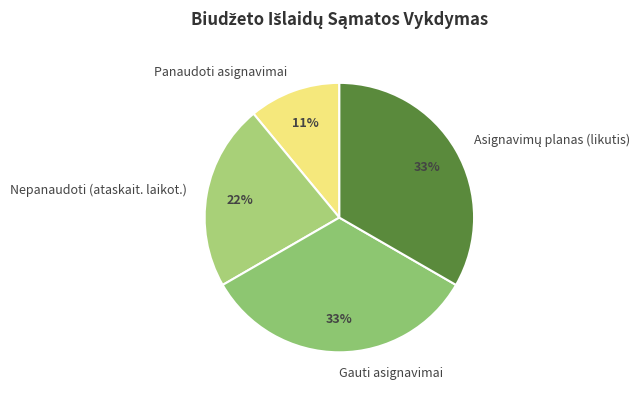

Which category has the smallest portion of the pie?

Panaudoti asignavimai